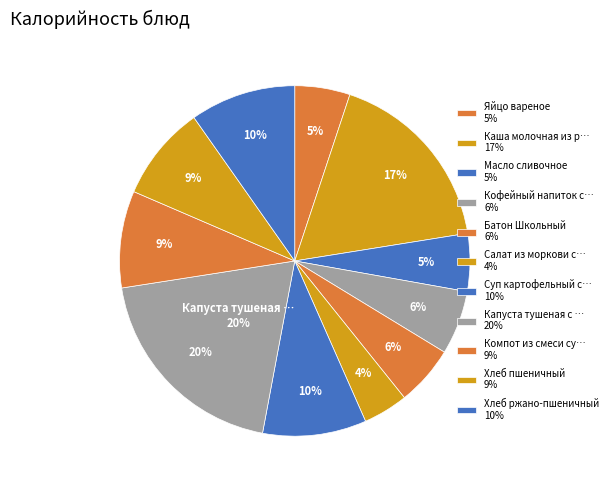

What portion of the pie excludes Каша молочная из риса и пшена?

82.6%